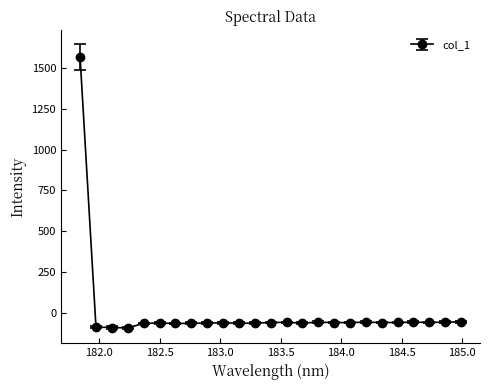

How many lines are shown in the chart?

1